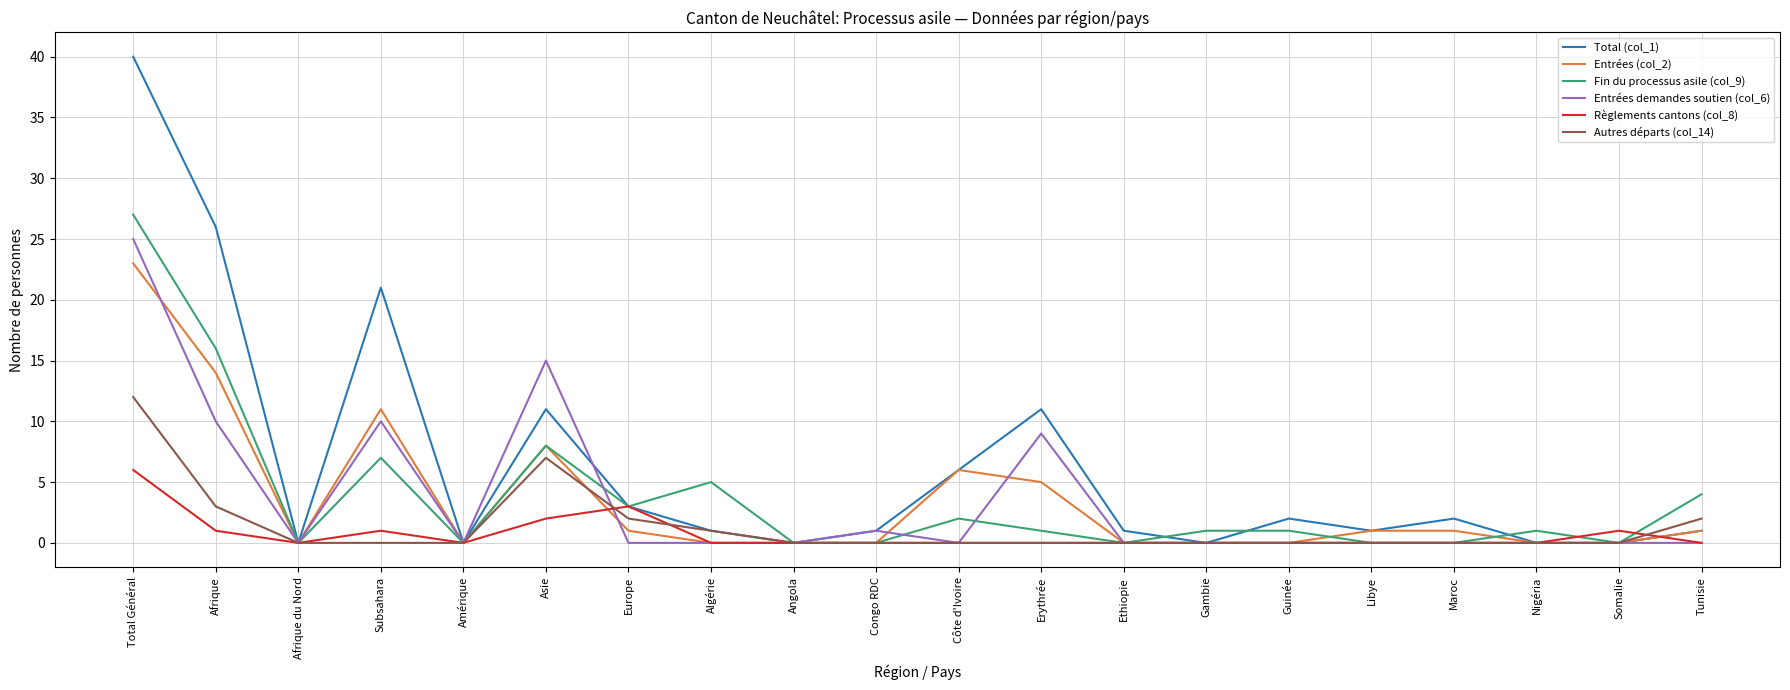

Where is the first local minimum for Entrées (col_2)?

Afrique du Nord